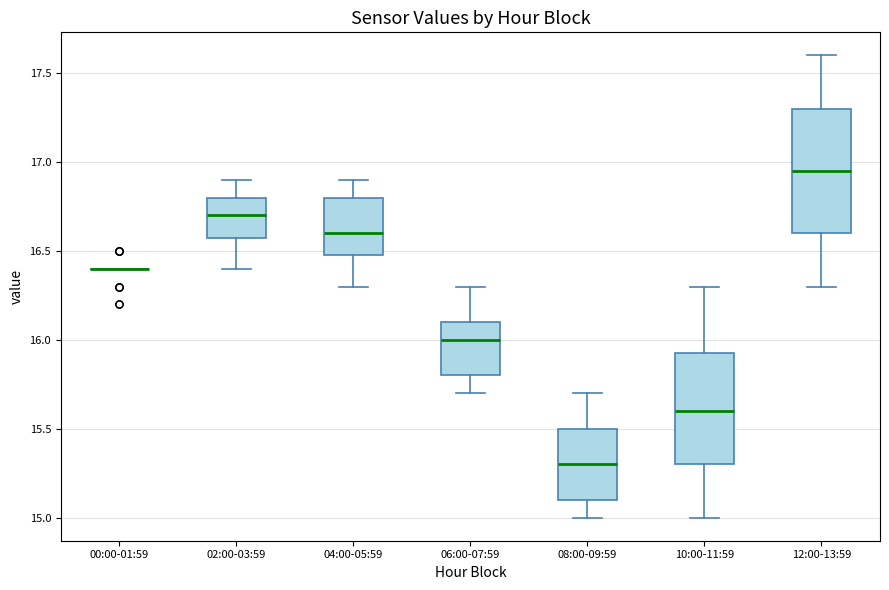

Where is the lower edge of the box for 04:00-05:59 on the y-axis? The values are not printed on the chart, so give them approximately, as read against the axis.

16.50